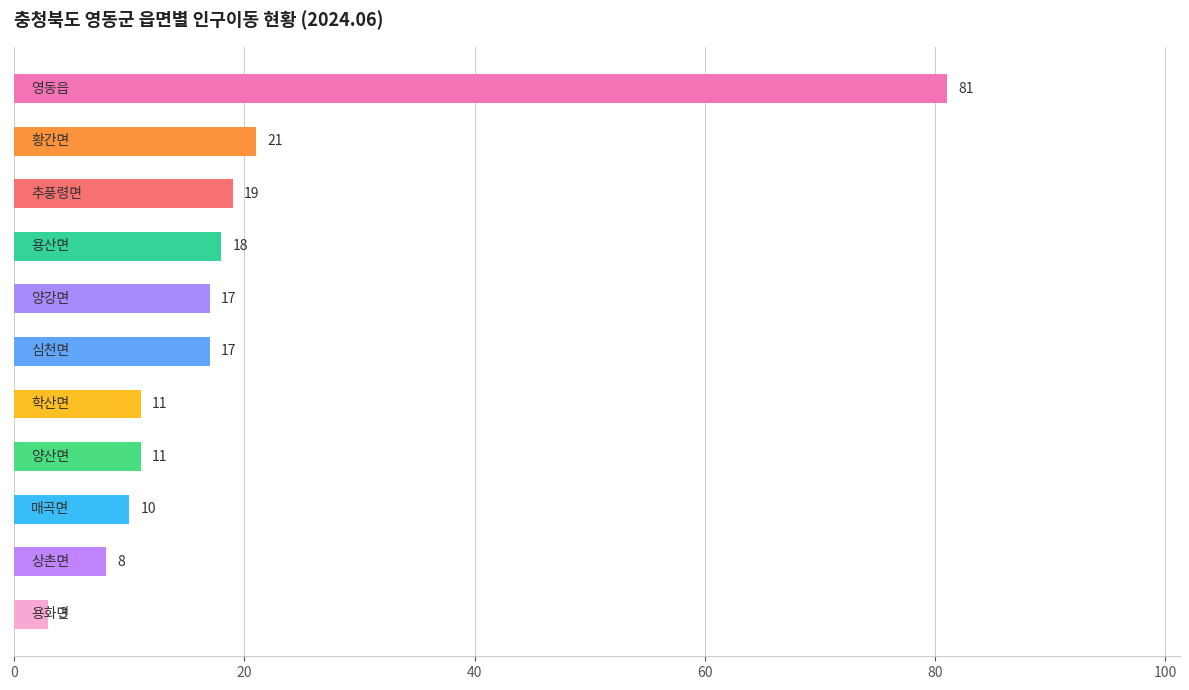

What is the average value?

20